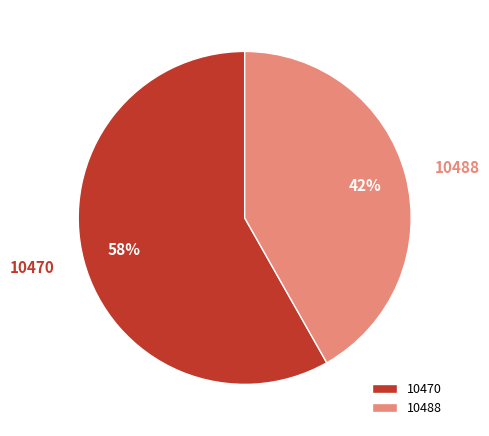

The 10488 slice represents 33% of the pie. True or false?

False